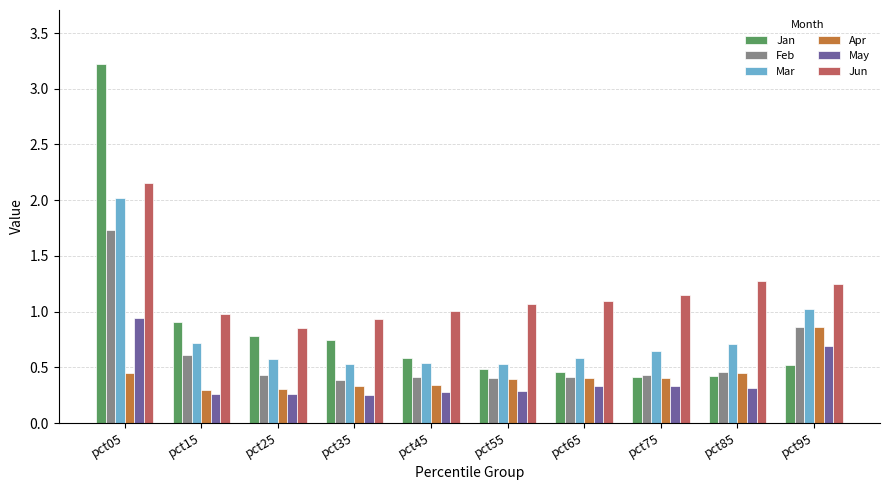

What is the difference between the Apr values at pct75 and pct35?

0.1